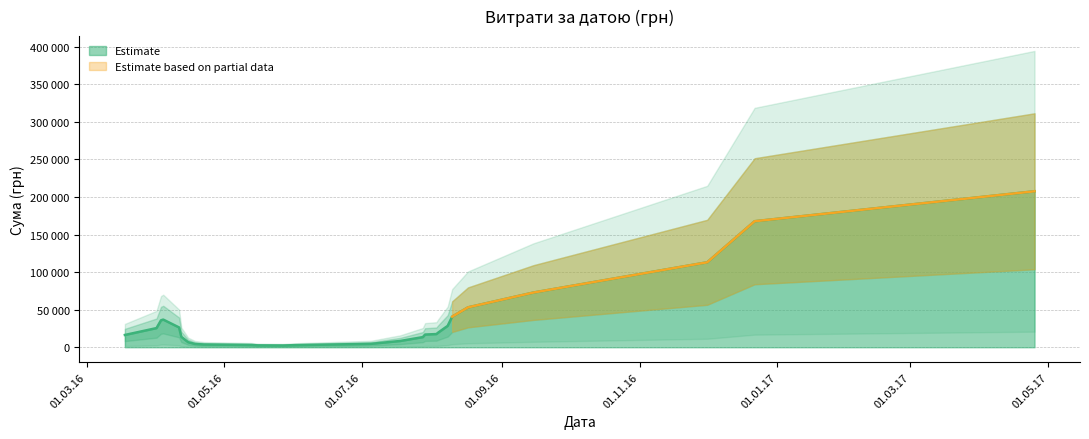

What is the label of the 10th point from the right?

03.04.2016